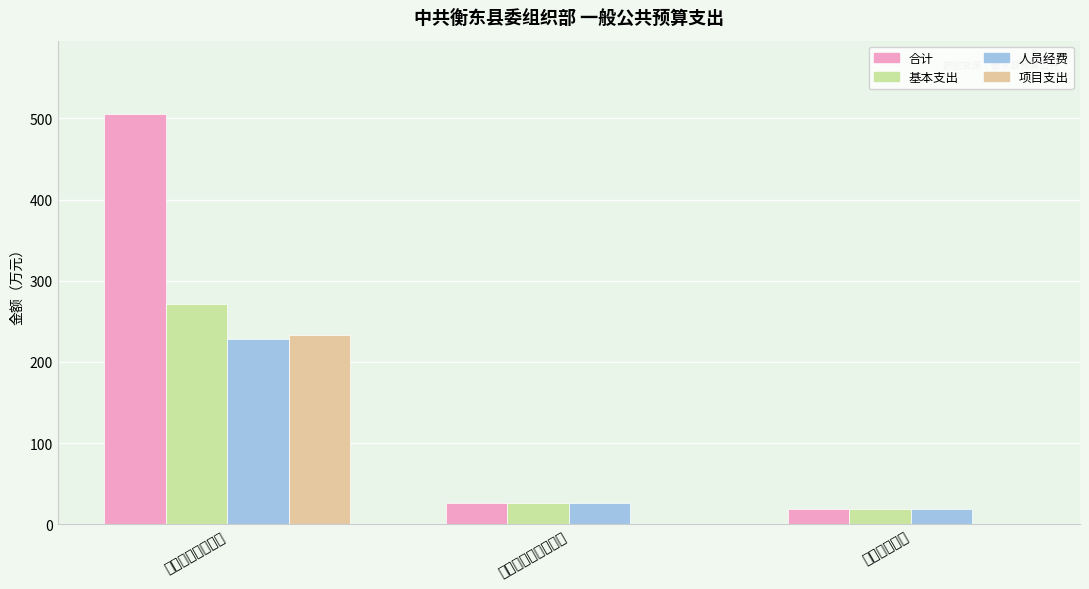

True or false: 项目支出 has a value of -133.7 at 社会保障和就业支出.

False